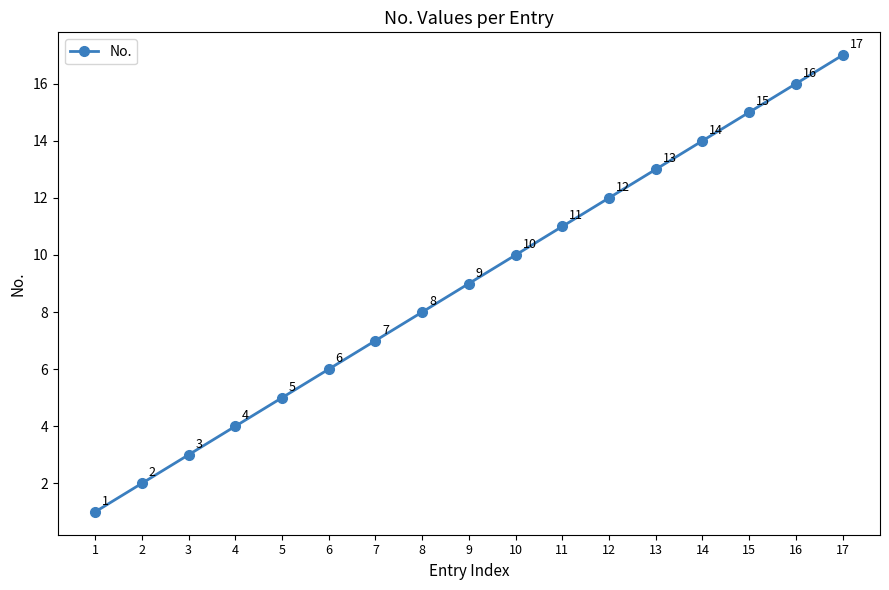

What is the smallest value displayed?

1